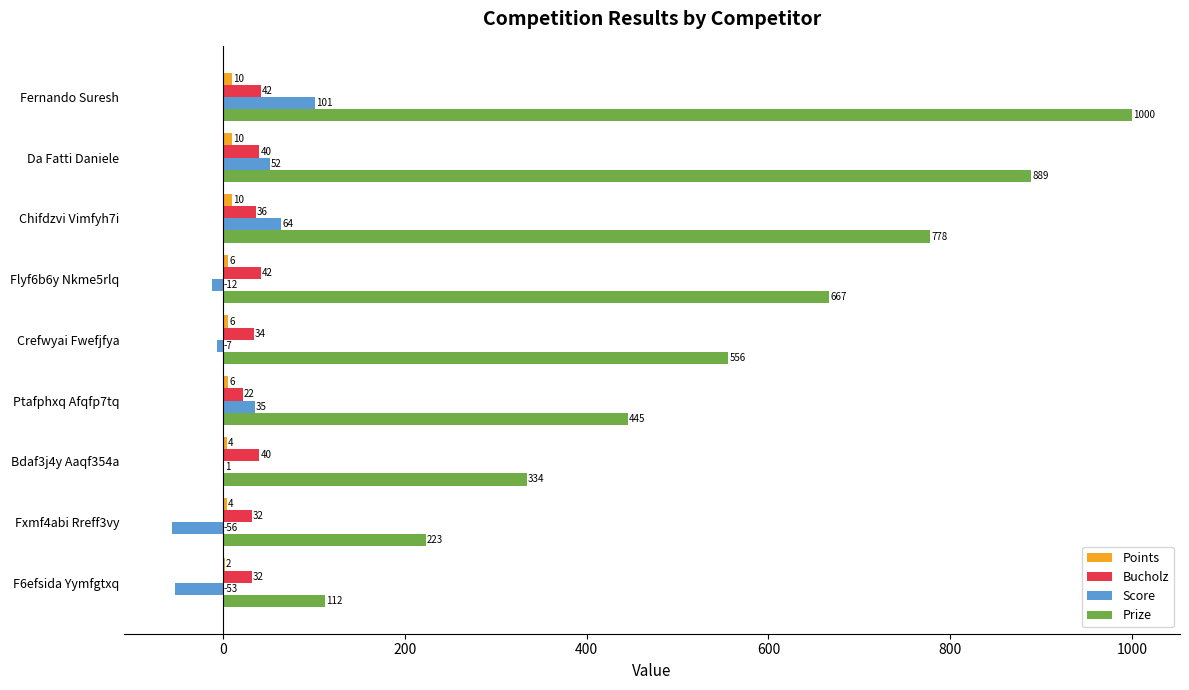

Which series changed the most between Crefwyai Fwefjfya and Fxmf4abi Rreff3vy?

Prize